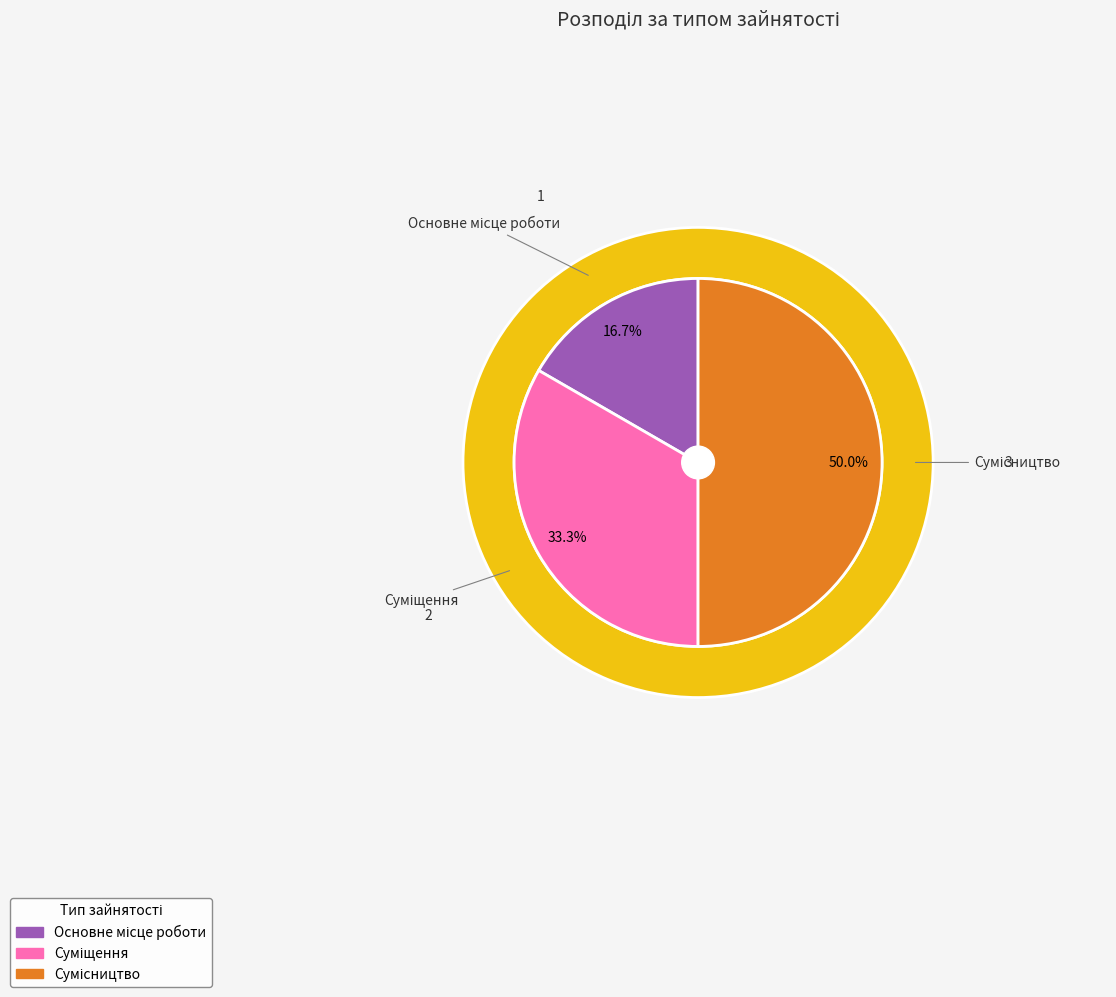

Is there a majority slice in this chart?

No